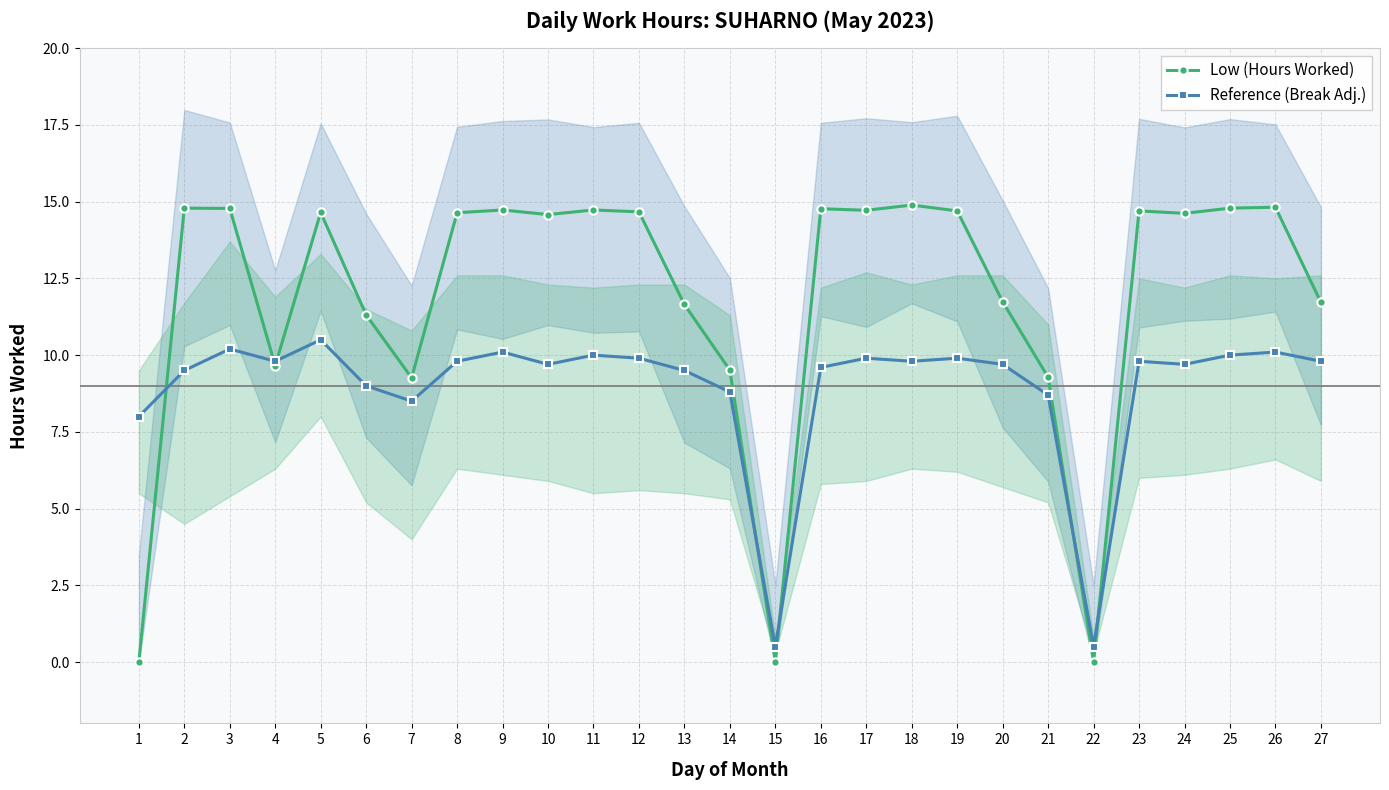

Which series ends up on top after the final intersection of Reference (Break Adj.) and Low (Hours Worked)?

Low (Hours Worked)